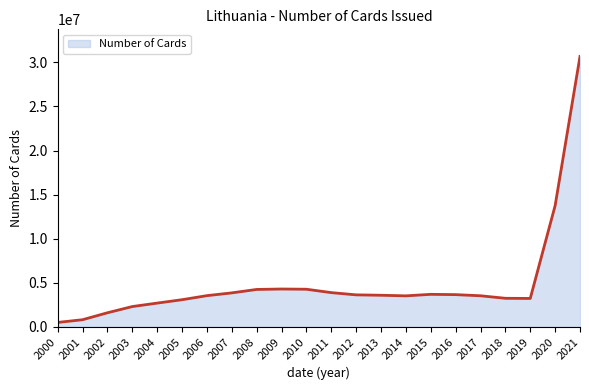

Which has a higher value, 2010 or 2005?

2010